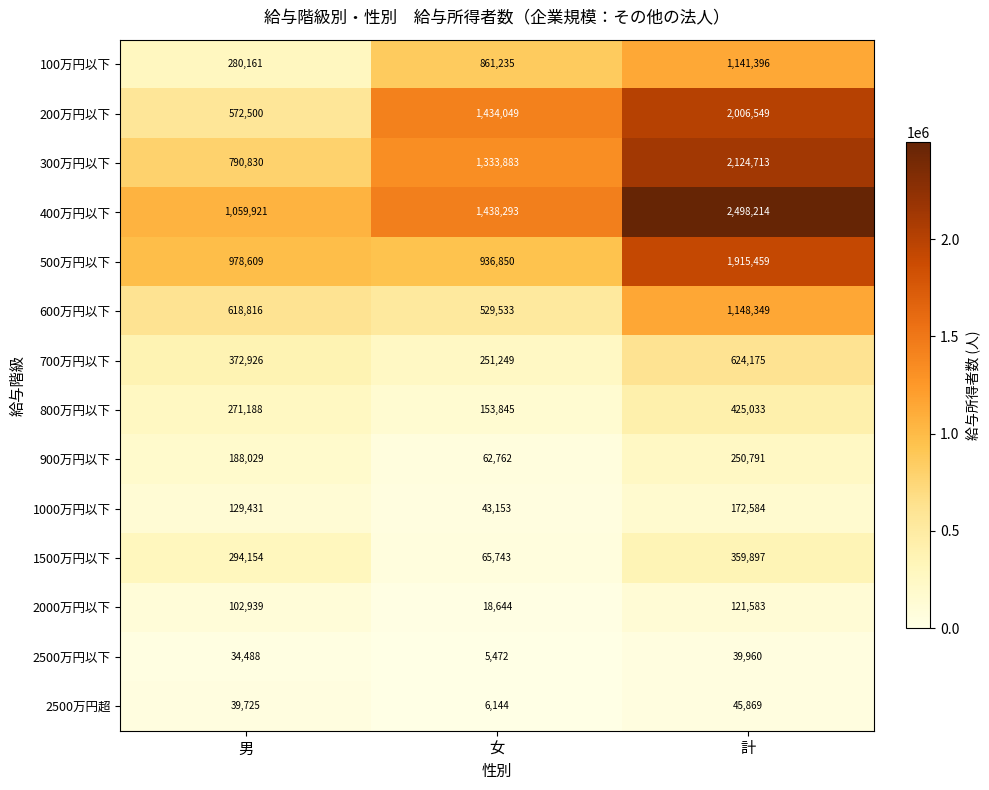

How many categories are shown in the chart?

3